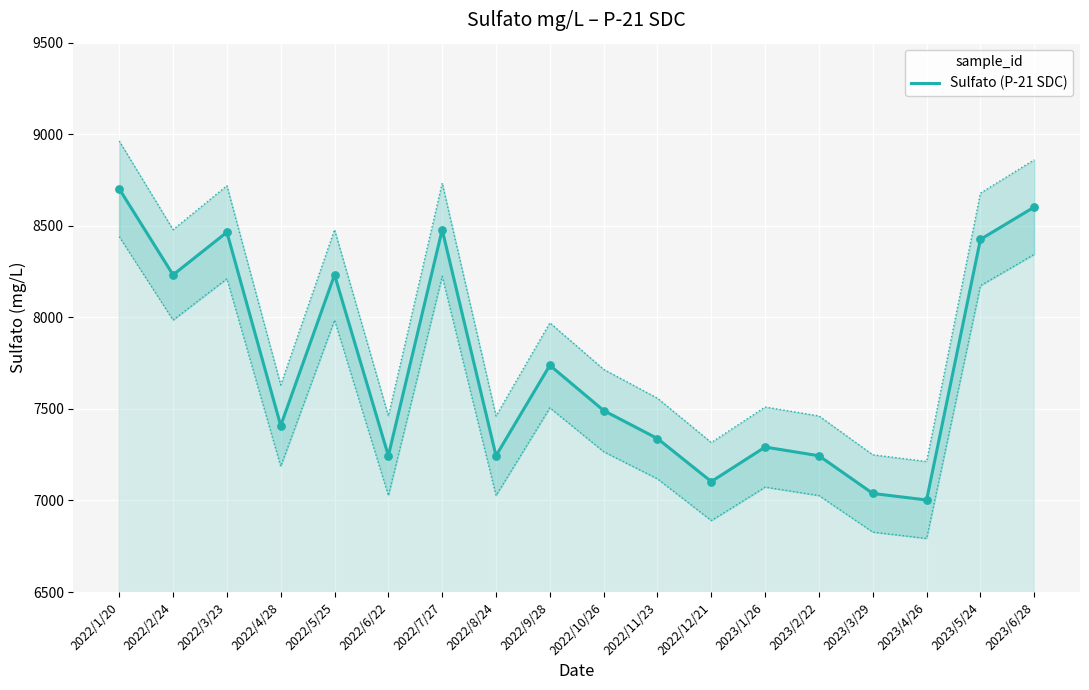

What is the change in value from 2022/6/22 to 2022/10/26?

+247.0